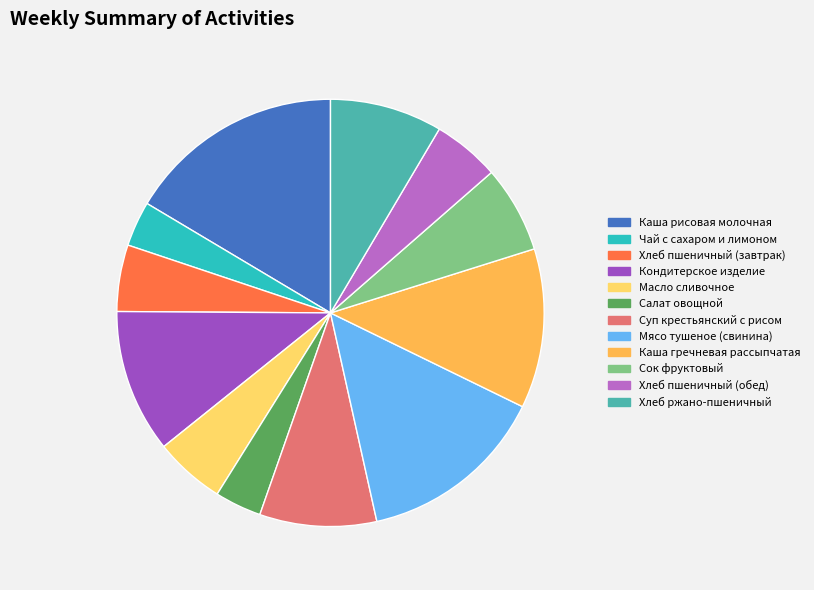

True or false: Масло сливочное accounts for 19% of the total.

False